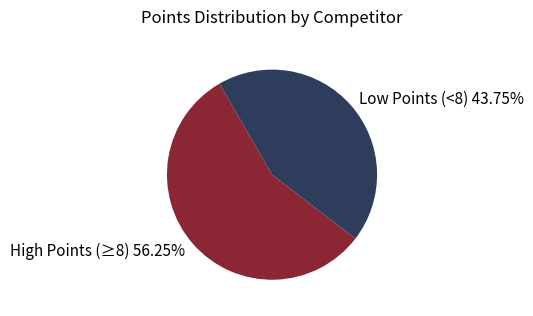

Does Low Points (<8) 43.75% represent more than half of the total?

No